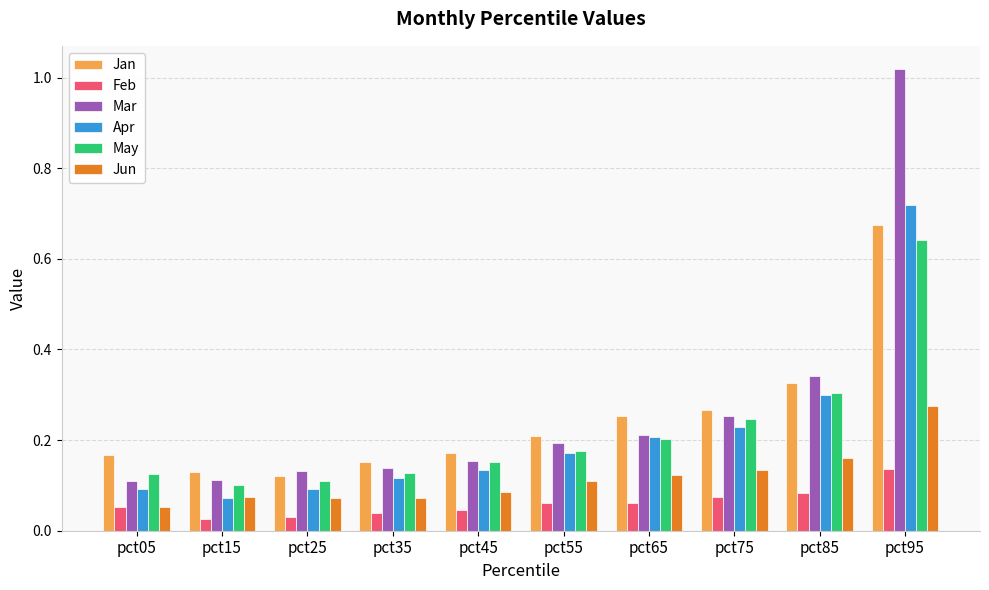

What are all the series names shown in the legend?

Jan, Feb, Mar, Apr, May, Jun